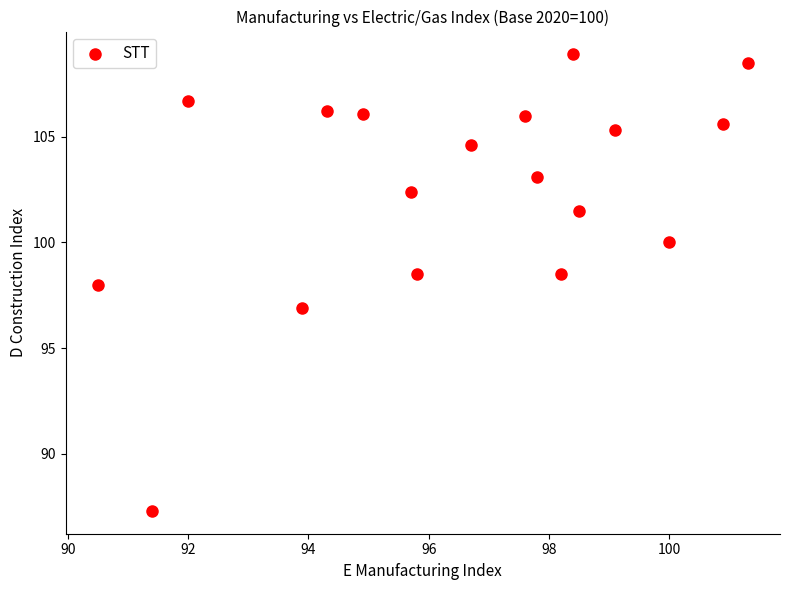

What is the range of Y values (max minus min)?

21.6